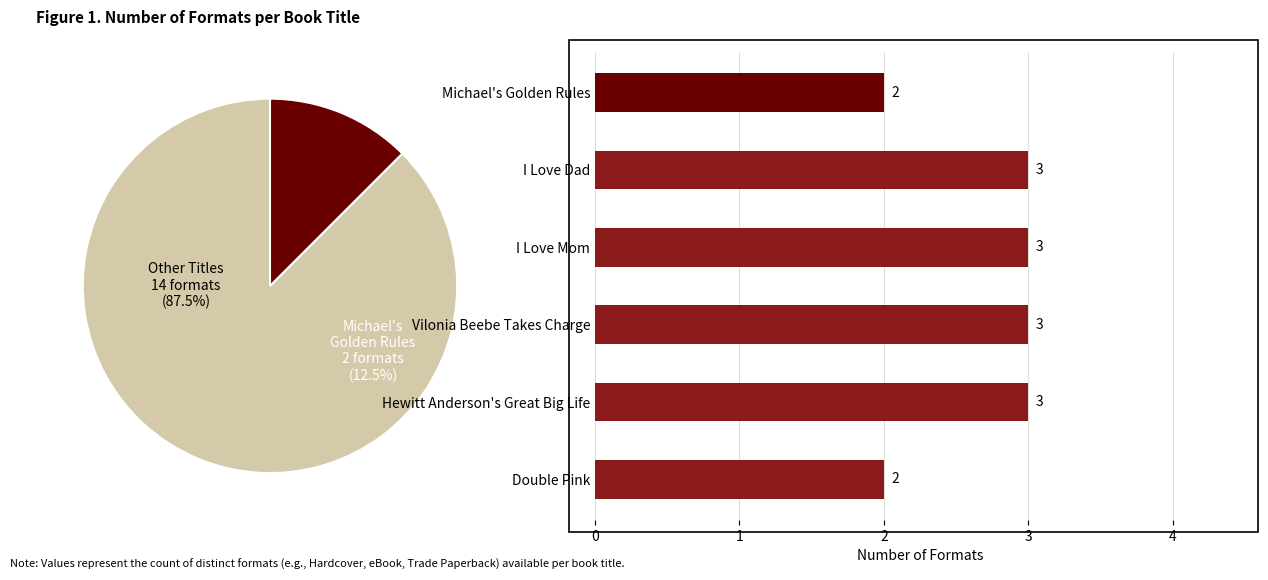

Is Double Pink the majority of the pie?

No